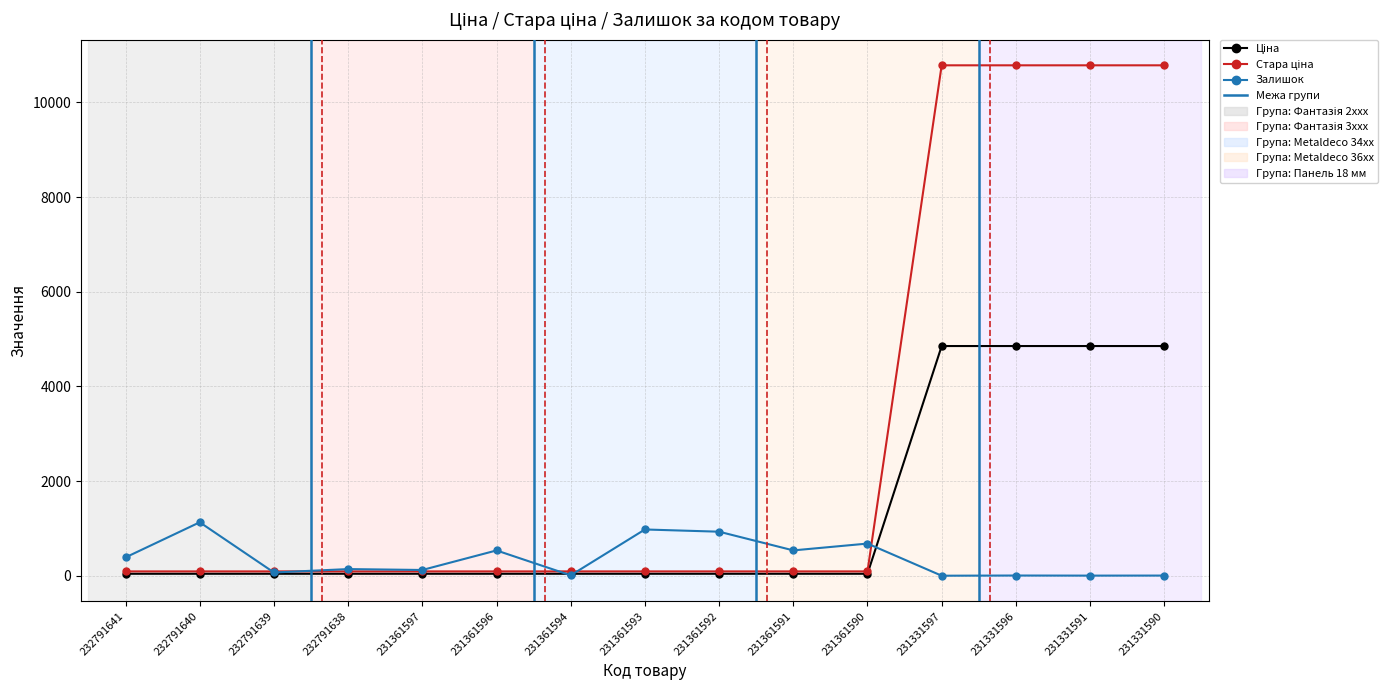

Is it true that Залишок equals 1129.0 at 232791640?

True